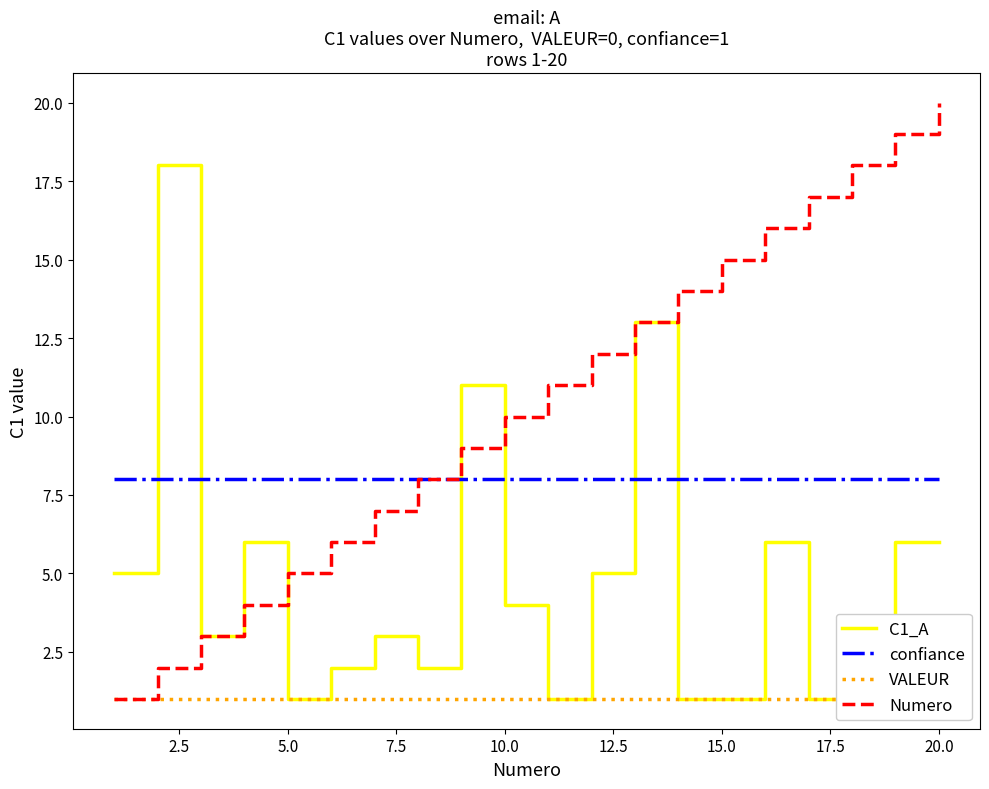

True or false: Numero has a value of 5 at 5.0.

True